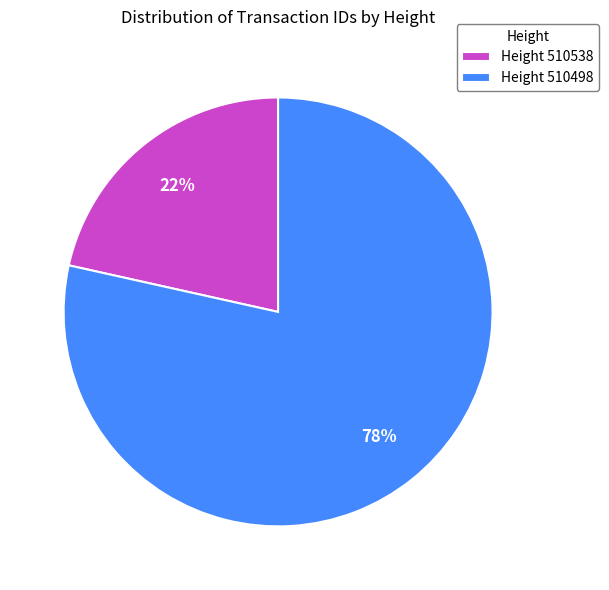

How many segments does this pie chart have?

2